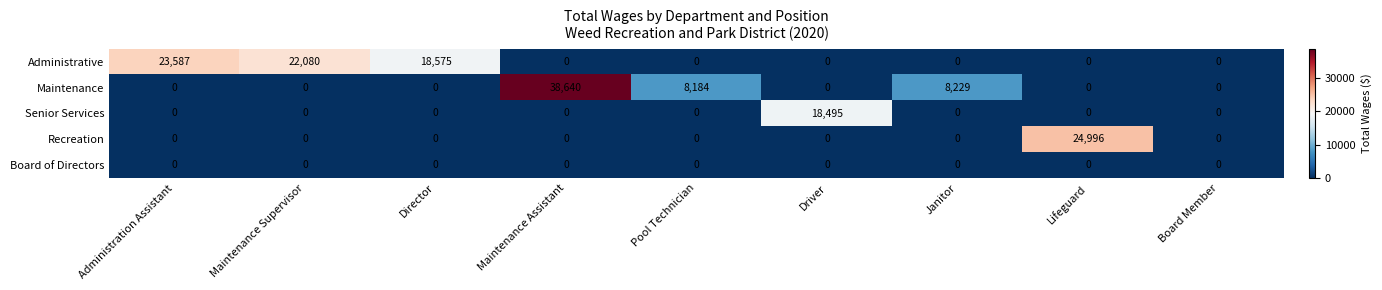

The Administrative series shows 12162 at Lifeguard. True or false?

False